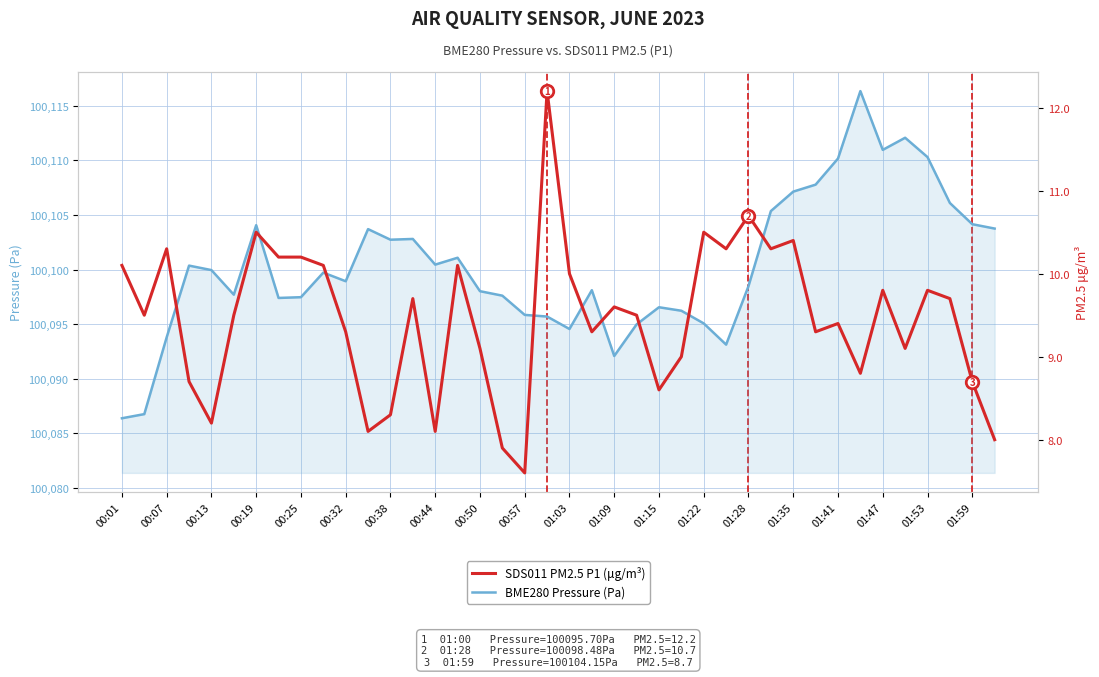

What is the spread (max minus min) of values at 23?

100085.5